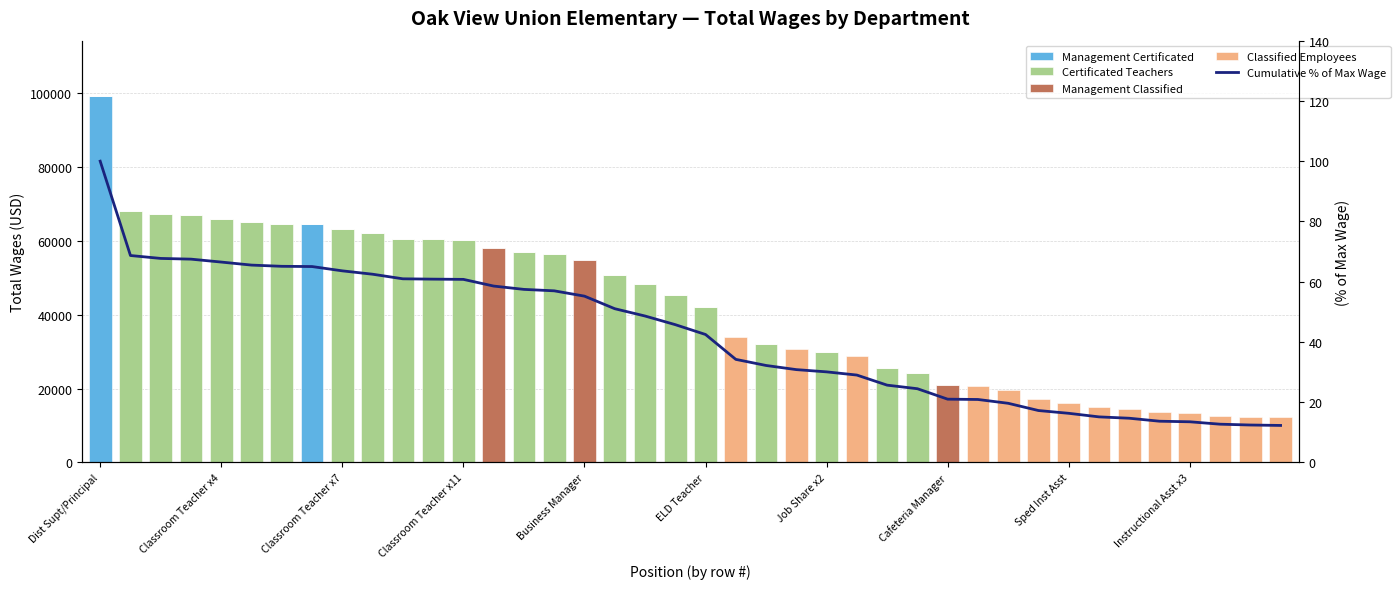

Which series has the largest range (max minus min)?

Management Certificated